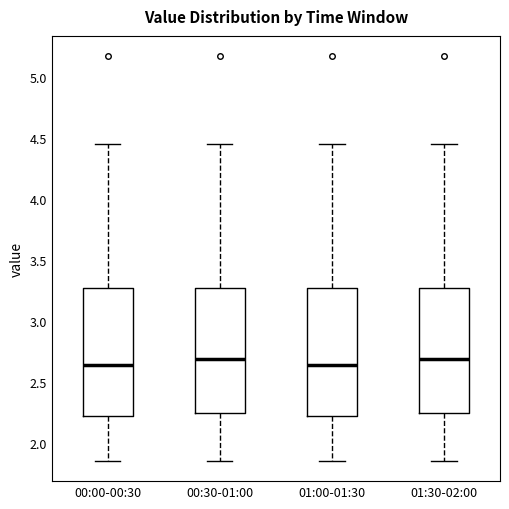

Reading left to right, transcribe this box plot: for each box, give where its median line is, the range the box spans, and where its two whiskers end, as read against the y-axis. The values are not printed on the chart, so give them approximately, as read against the axis.

00:00-00:30: median 2.65, box 2.20 to 3.25, whiskers 1.85 to 4.45
00:30-01:00: median 2.70, box 2.25 to 3.25, whiskers 1.85 to 4.45
01:00-01:30: median 2.65, box 2.20 to 3.25, whiskers 1.85 to 4.45
01:30-02:00: median 2.70, box 2.25 to 3.25, whiskers 1.85 to 4.45